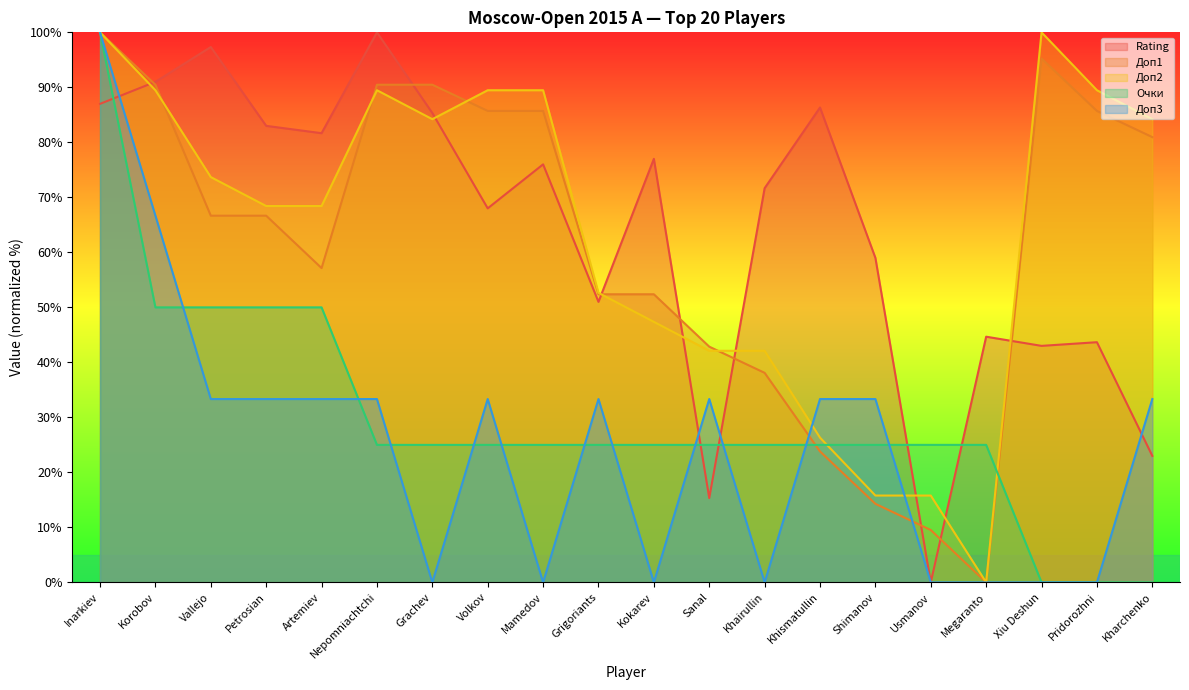

Is it true that Доп1 equals 14.3 at Shimanov?

True